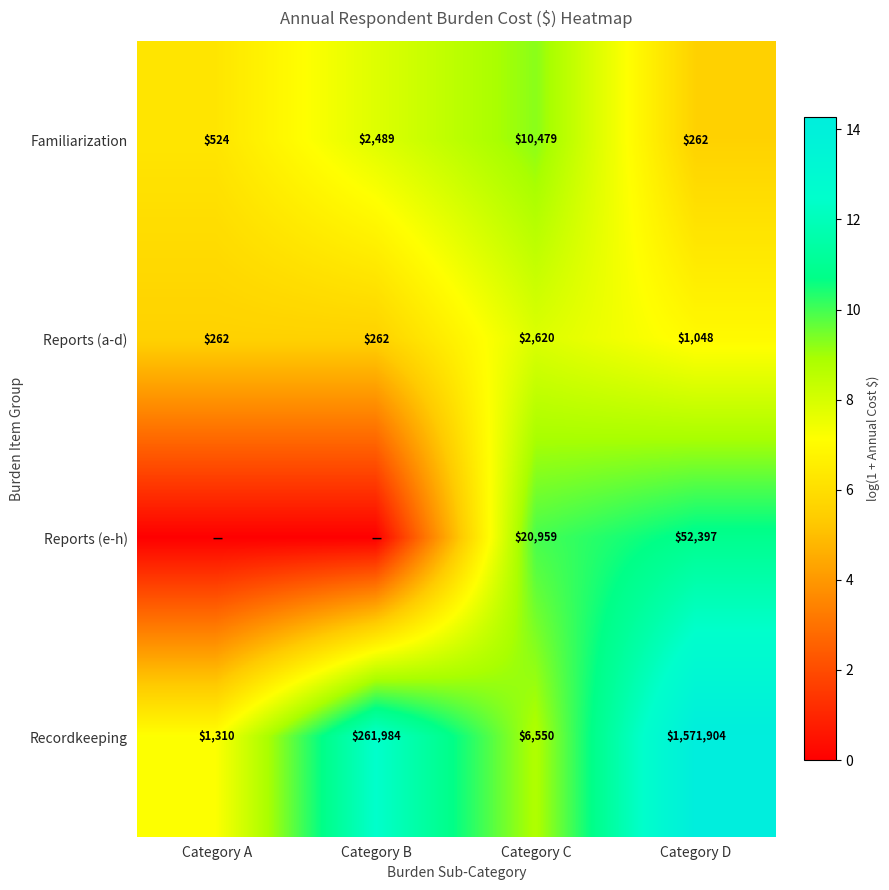

True or false: Reports (a-d) has a value of 139 at Category B.

False